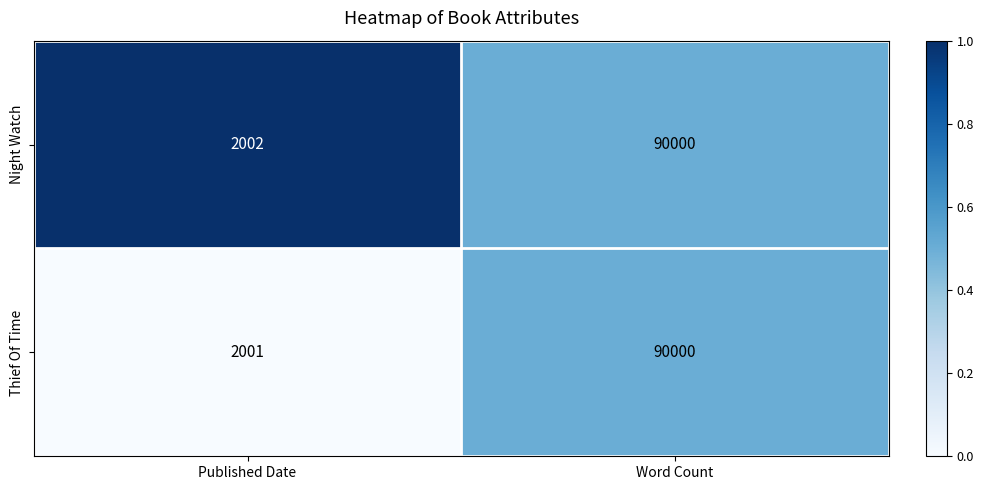

How many data points does each series have?

2